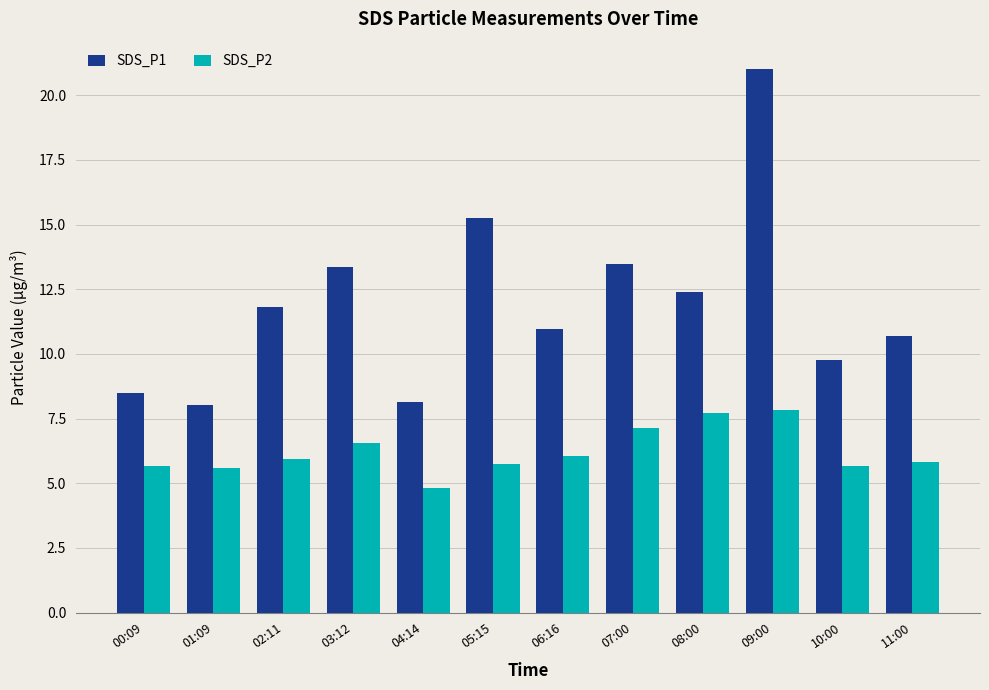

What are all the series names shown in the legend?

SDS_P1, SDS_P2